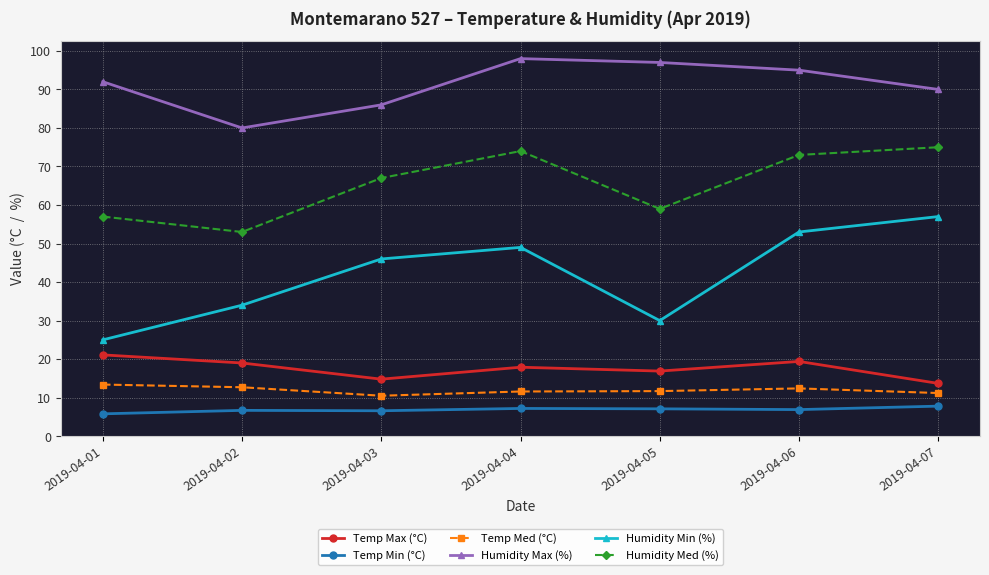

The value of Humidity Min (%) at 2019-04-04 is 84.7. True or false?

False